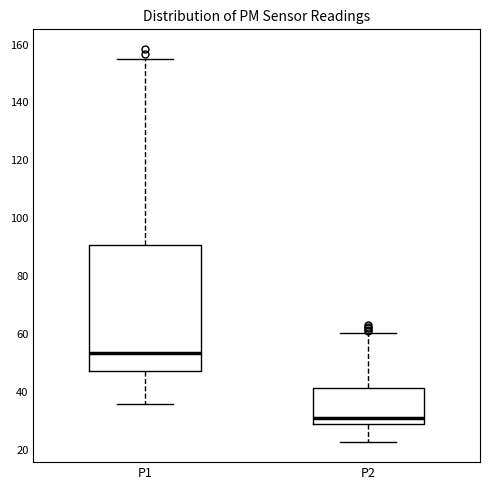

Where does the median line of the box for P1 sit on the y-axis? The values are not printed on the chart, so give them approximately, as read against the axis.

54